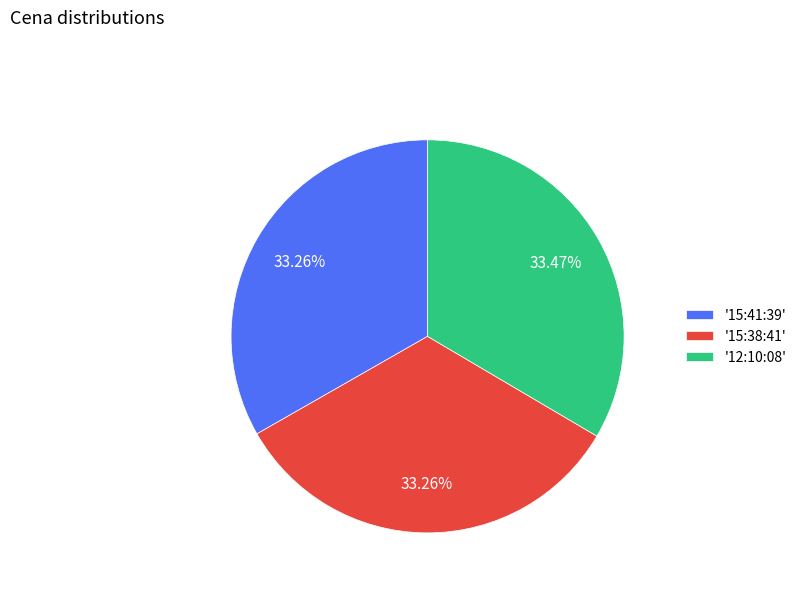

Does '15:41:39' represent more than half of the total?

No